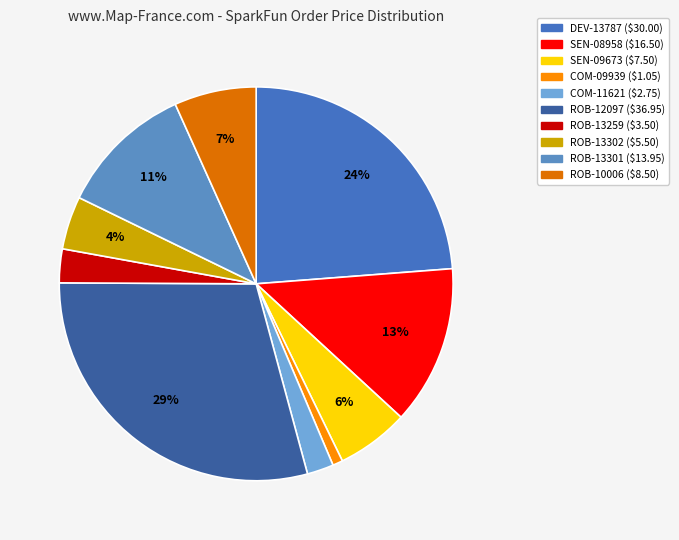

What portion of the pie excludes SEN-09673?

94.1%